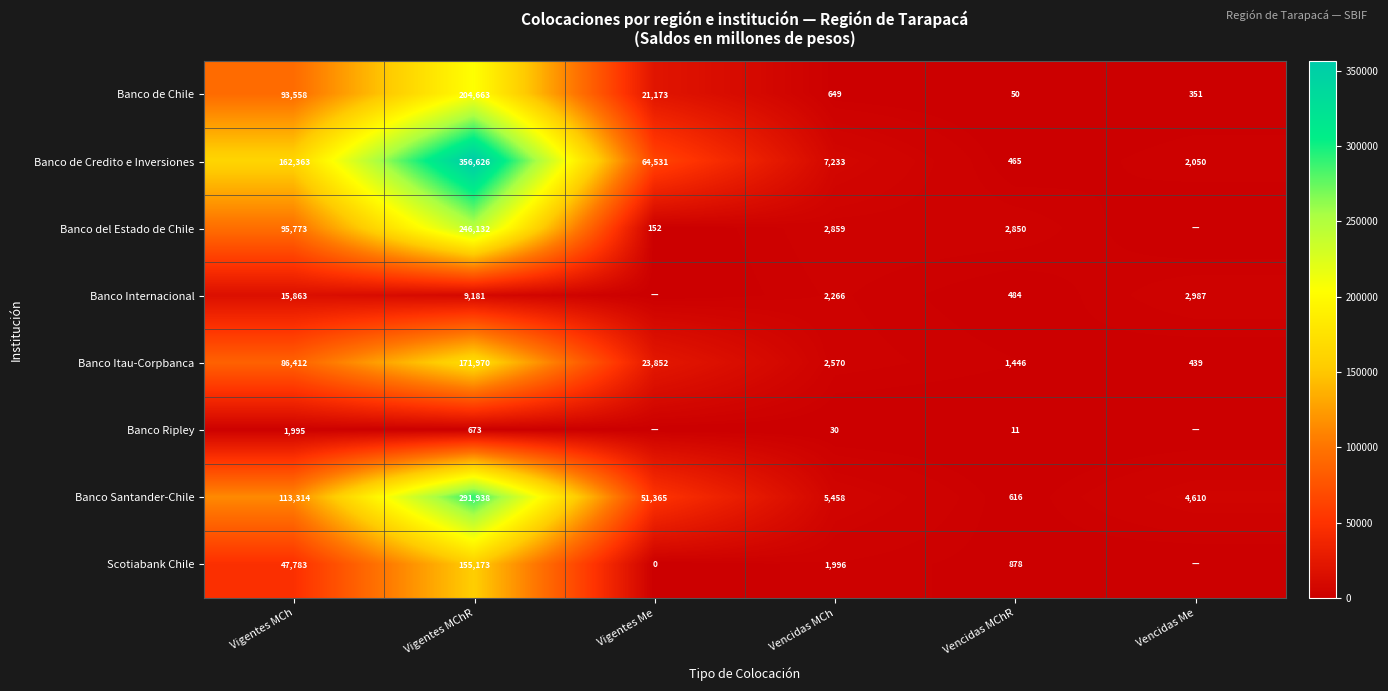

How many categories are shown in the chart?

6